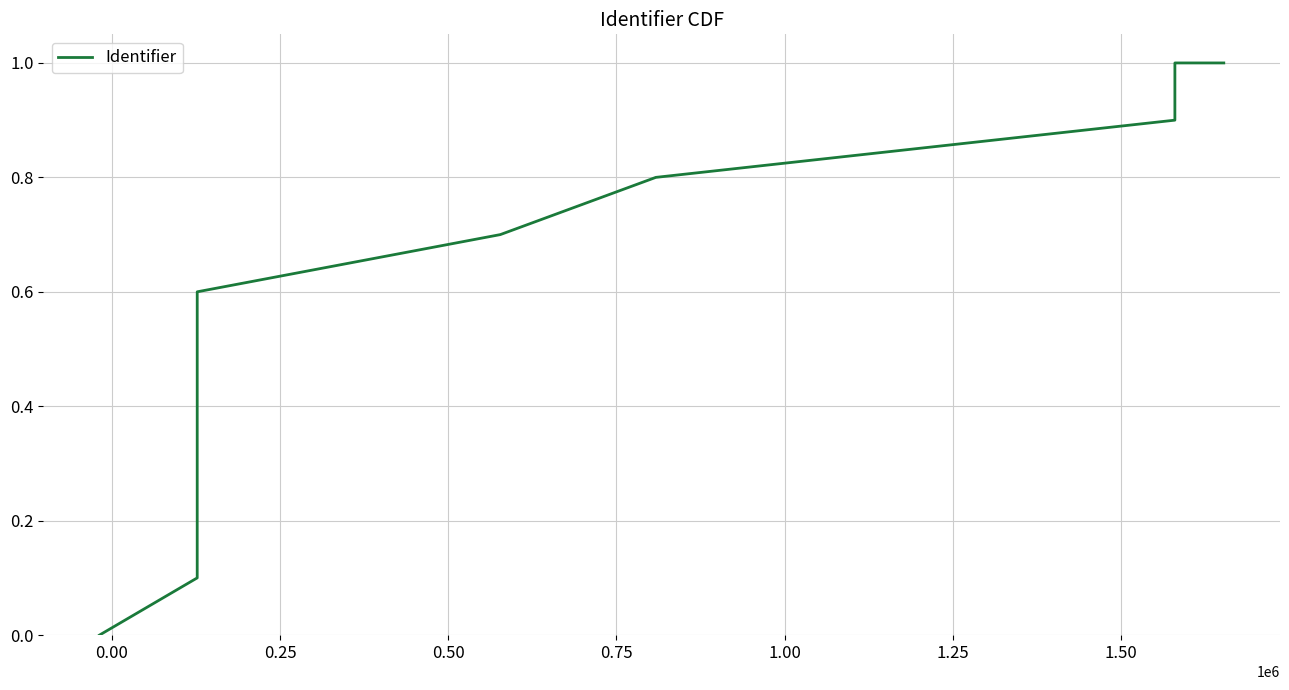

Count the number of values greater than 0.

11